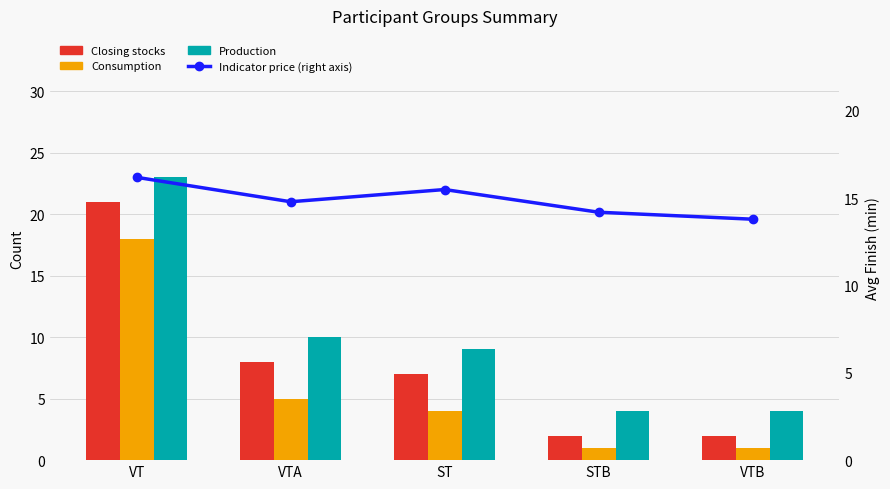

Which category has the highest value in the Indicator price (right axis) series?

VT